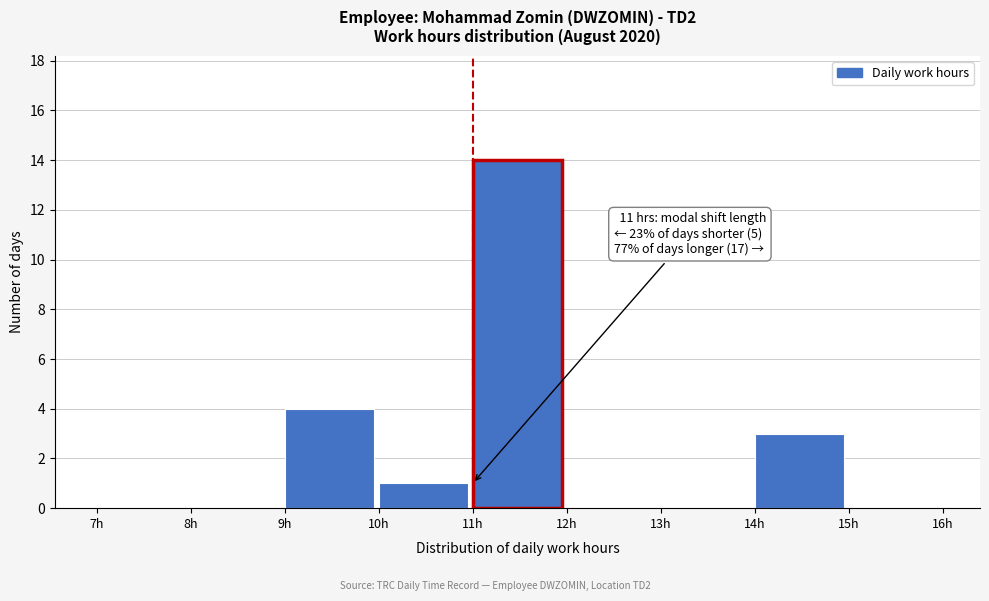

Which range on the x-axis has the tallest bar?

11 to 12